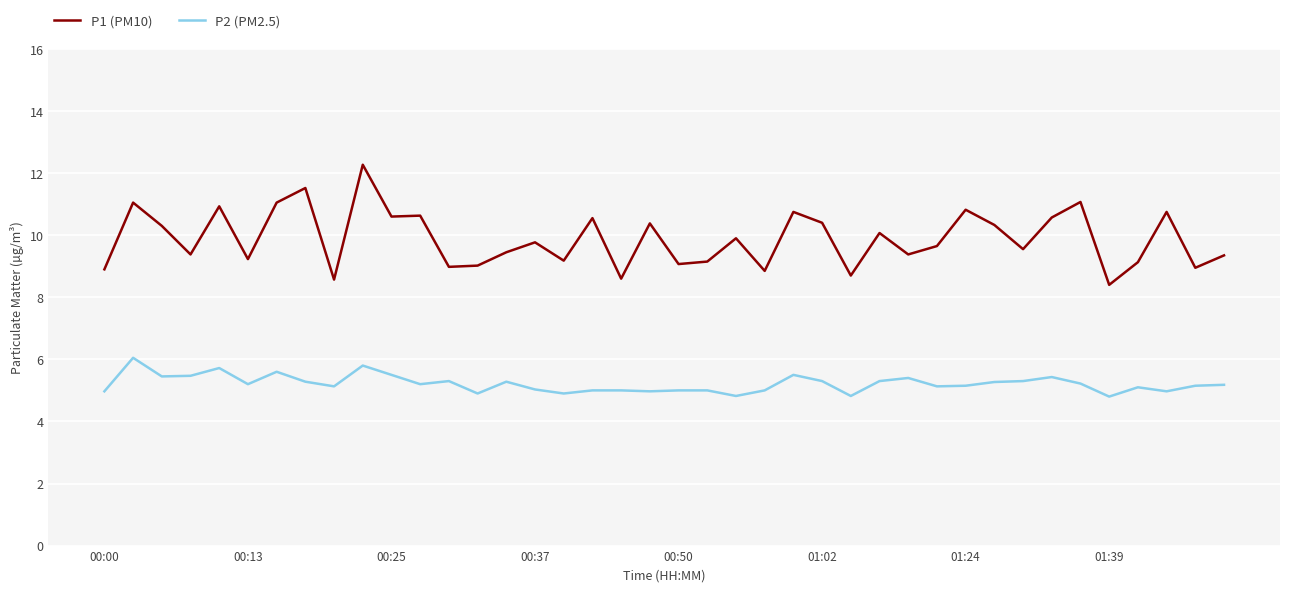

Does the chart display data point markers on the line(s)?

No